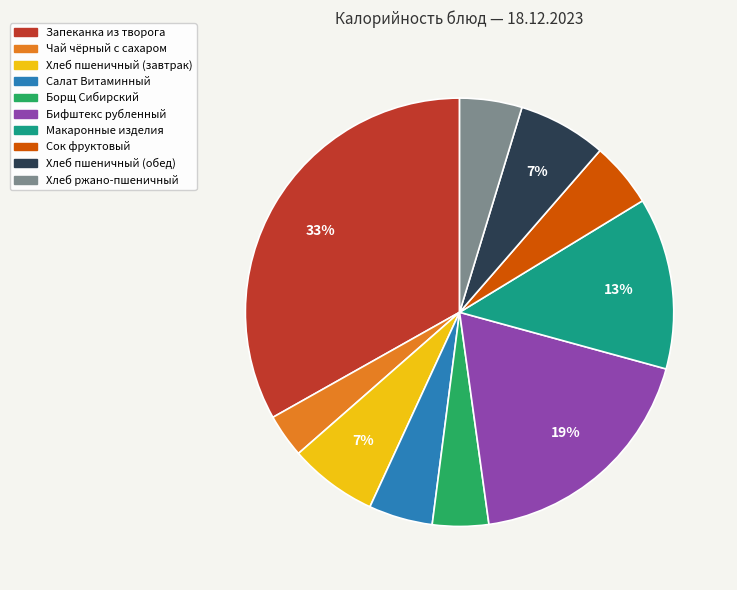

What percentage is the Сок фруктовый slice, to the nearest percent?

5%